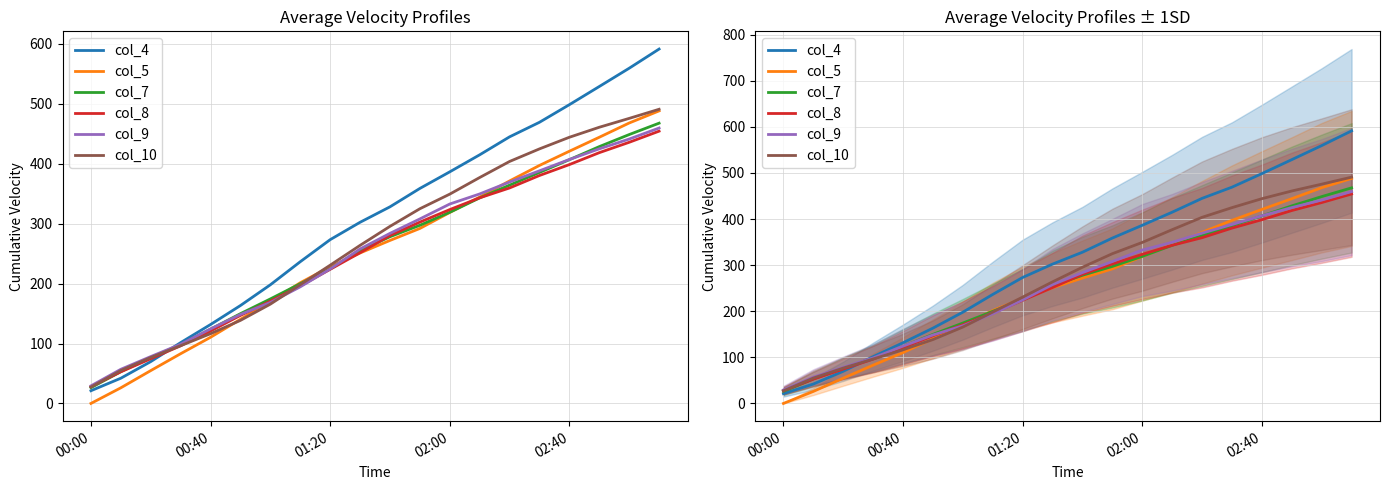

What is the difference between the maximum and minimum values in the col_5 series?

488.2